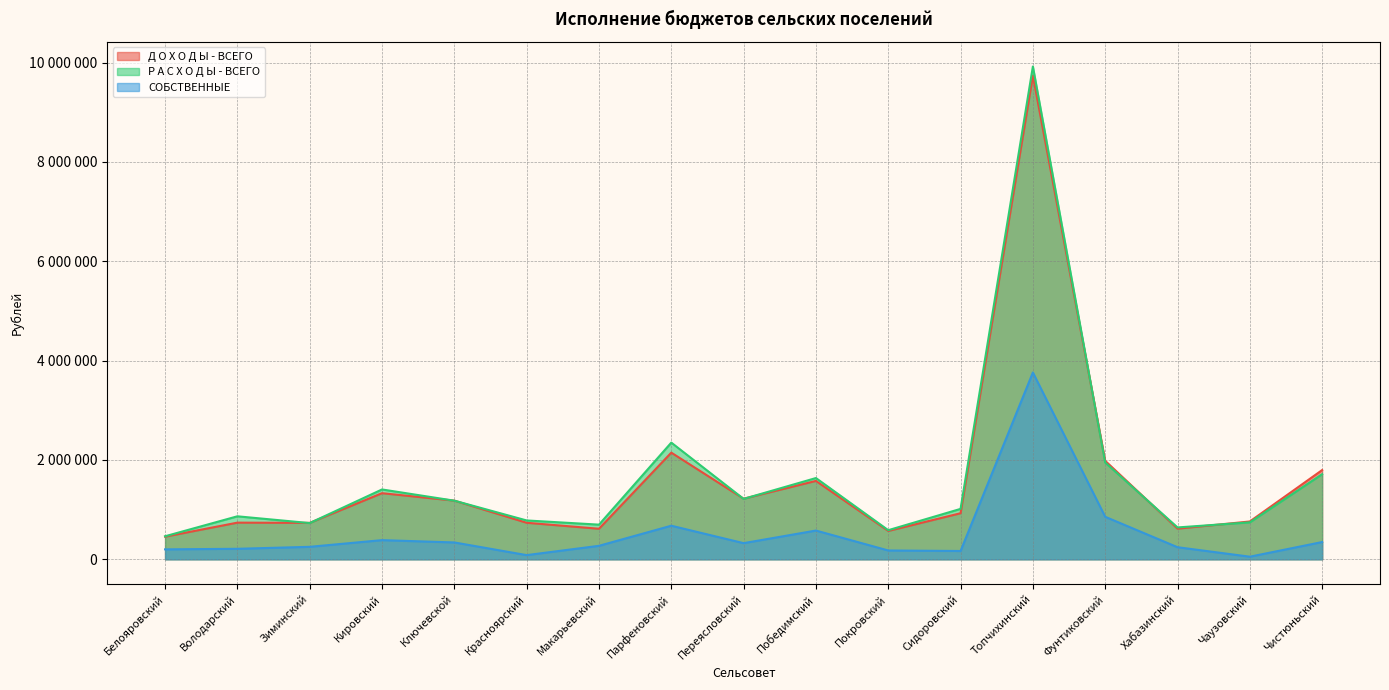

Where is Р А С Х О Д Ы - ВСЕГО nearest to the value 5193561?

Парфеновский